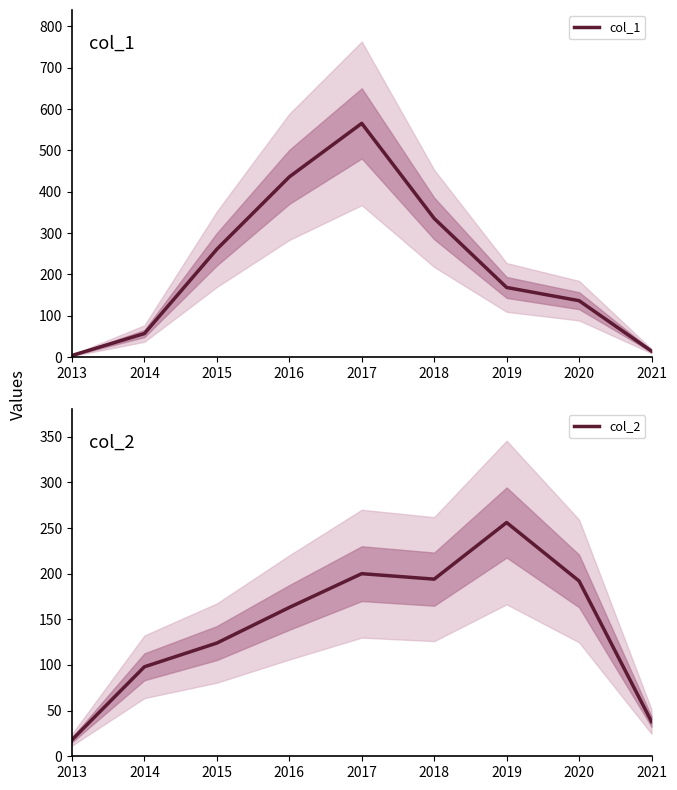

After their last crossing, which series has the higher values: col_2 or col_1?

col_2